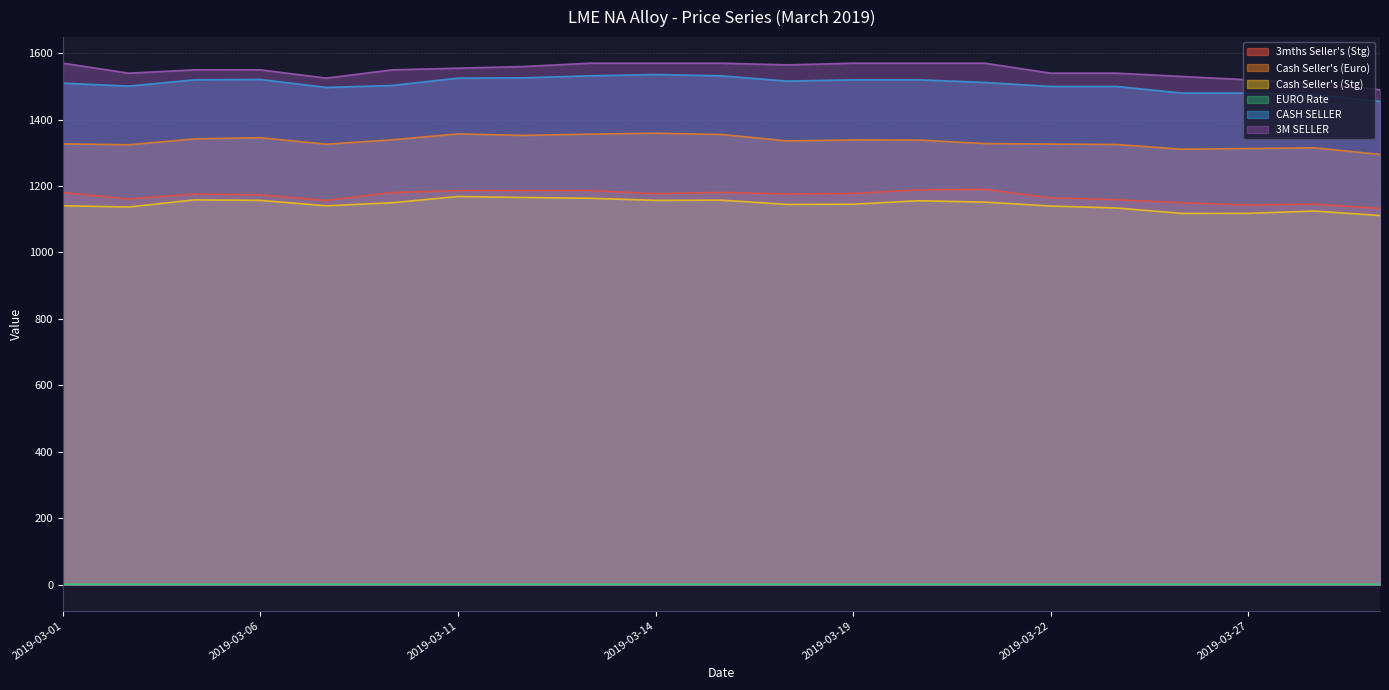

What is the value of the Cash Seller's (Stg) point at the 20th from the left?

1124.9